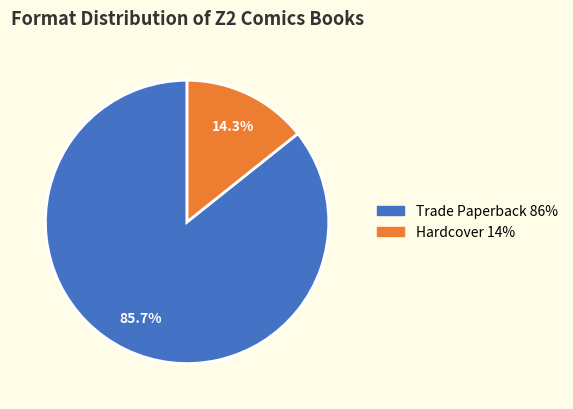

Count the number of slices in the pie.

2